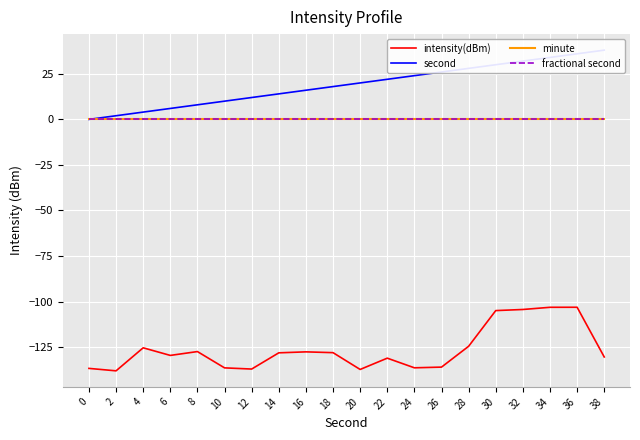

True or false: intensity(dBm) and second intersect in this chart.

False